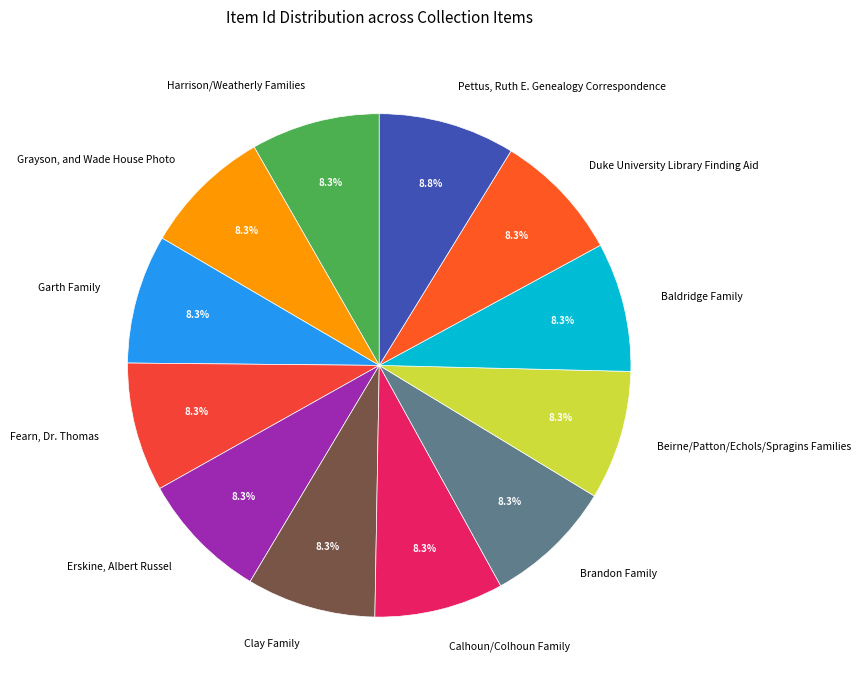

To the nearest percent, what percentage of the pie is Grayson, and Wade House Photo?

8%